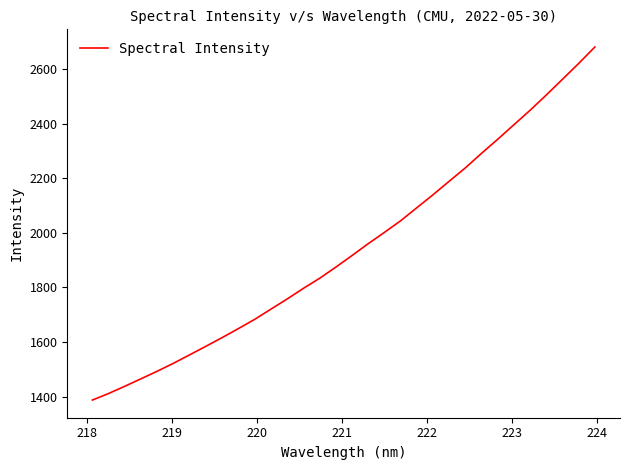

What is the difference between the maximum and minimum values?

1293.8